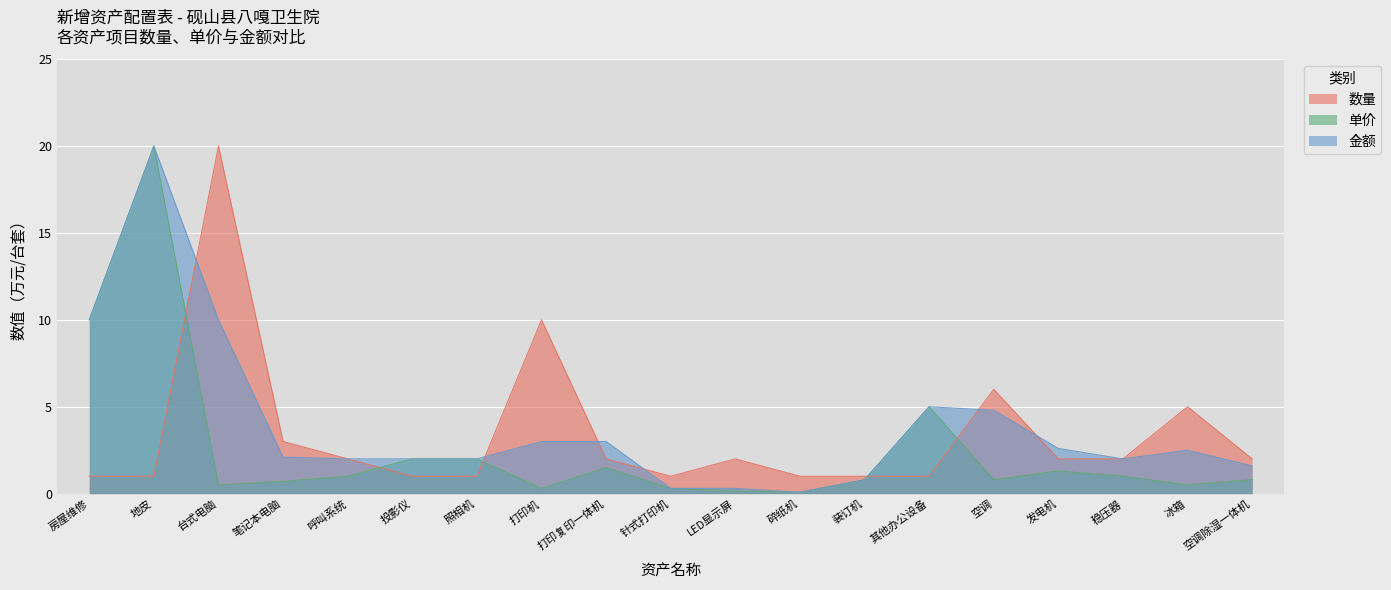

Where is the first local minimum for 数量?

针式打印机